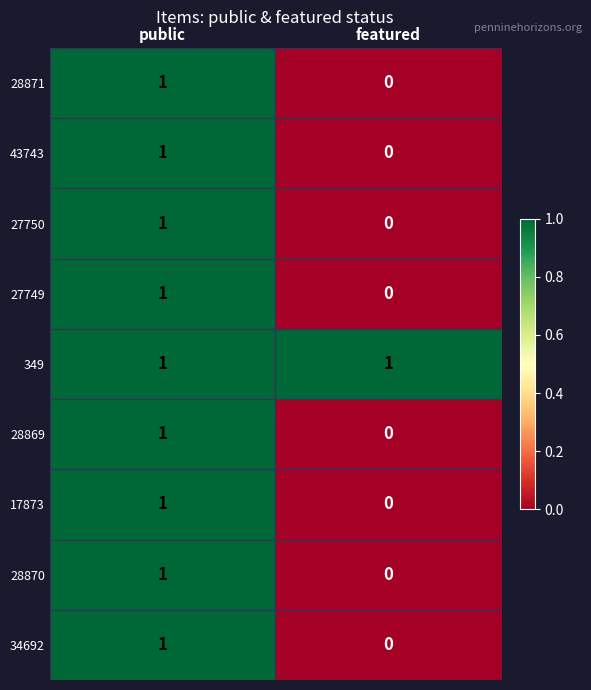

List the labels in order of 34692 value, largest first.

public, featured